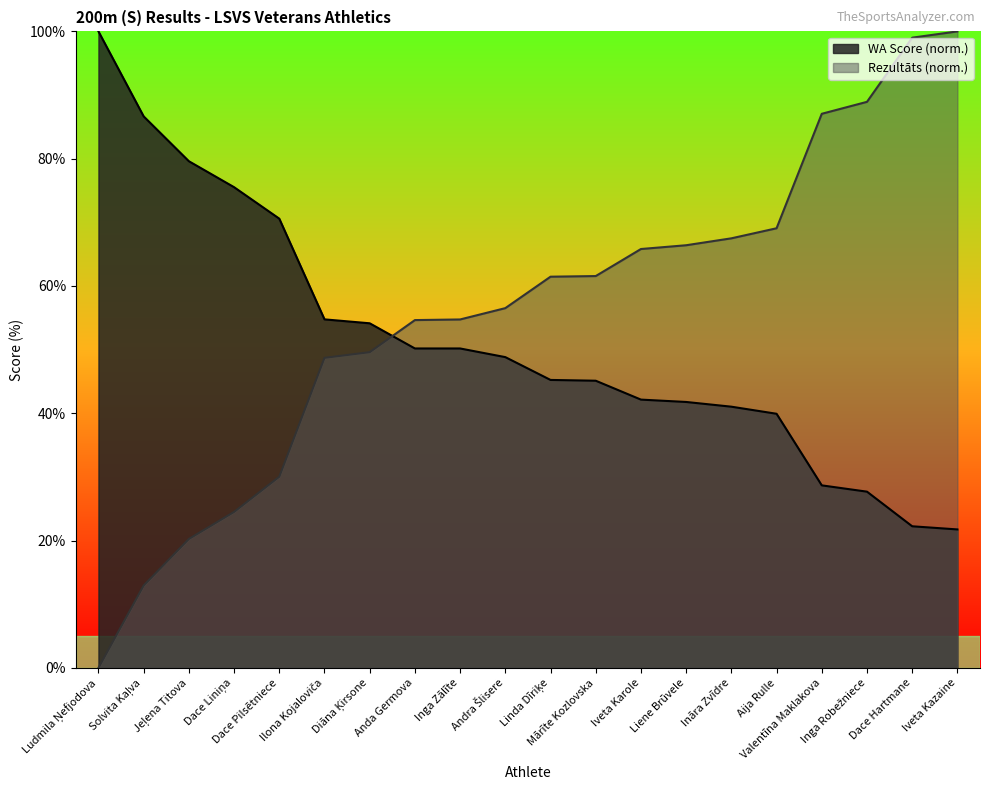

True or false: WA has a value of 126.8 at Dace Liniņa.

False